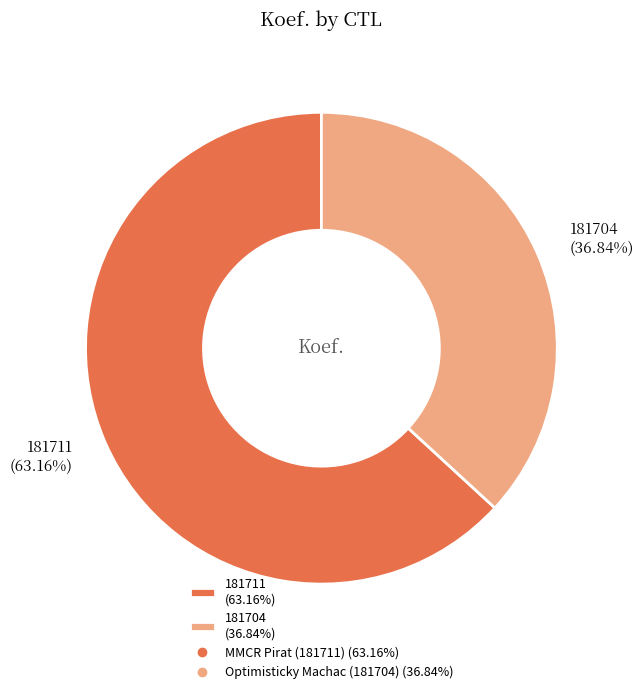

The 181711 slice represents 73% of the pie. True or false?

False